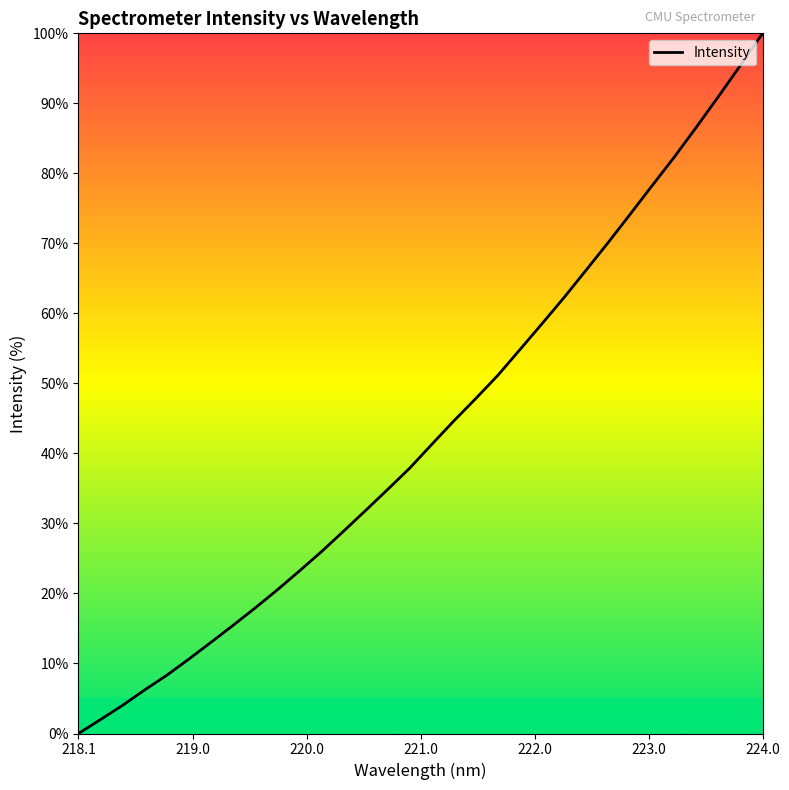

What is the maximum value shown in the chart?

100.0